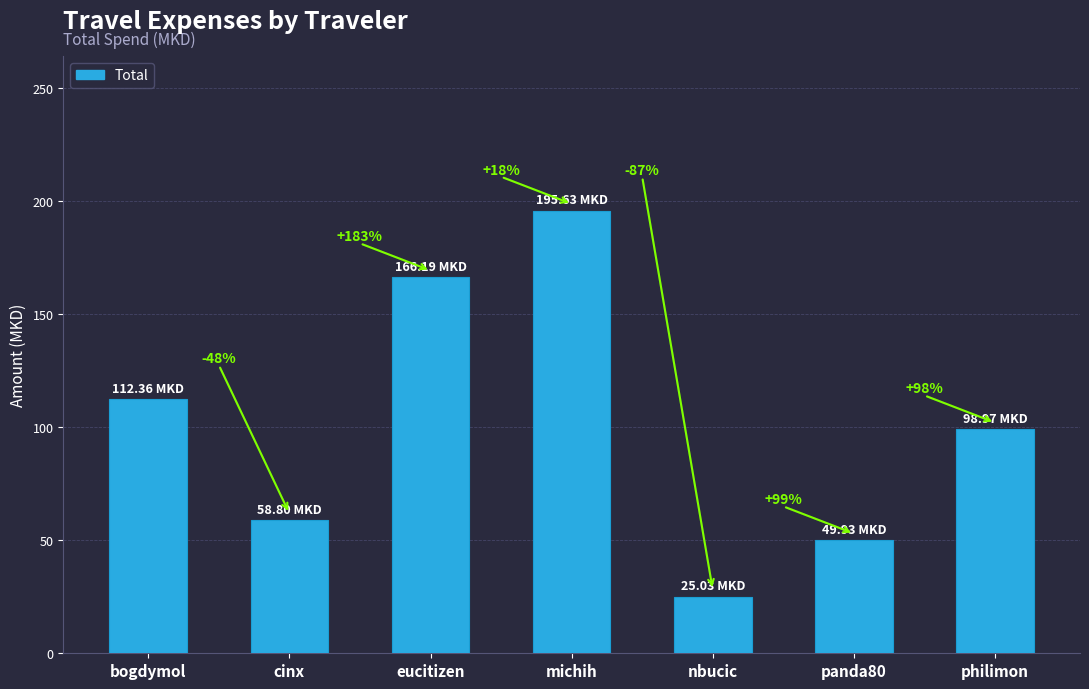

At which category does the chart reach its minimum across all series?

nbucic